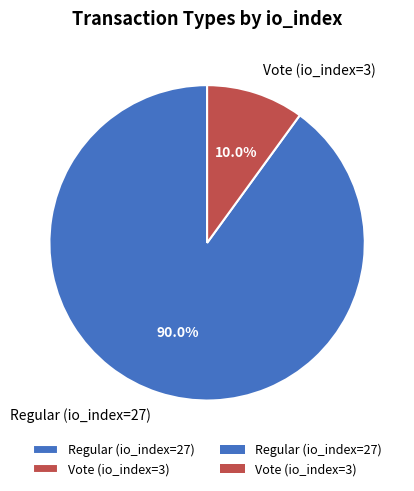

True or false: Vote (io_index=3) accounts for 1% of the total.

False